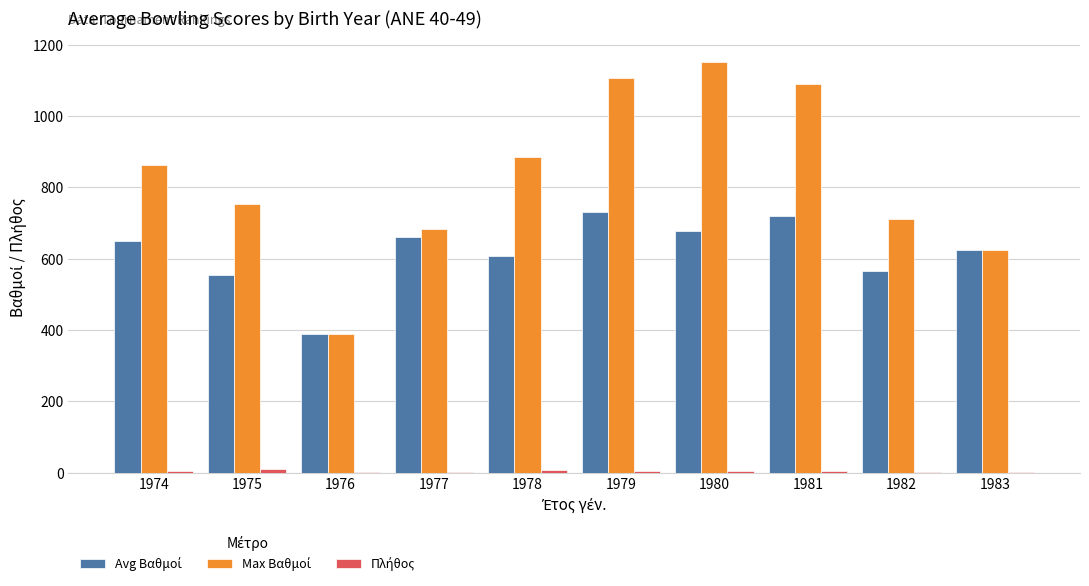

How many categories are shown in the chart?

10